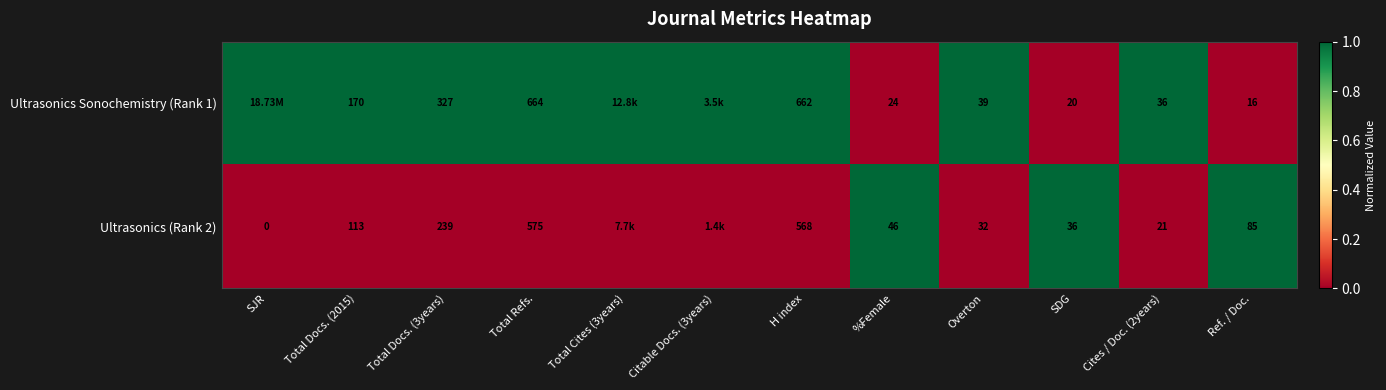

At Total Docs. (3years), list the series in order from smallest to largest.

Ultrasonics (Rank 2), Ultrasonics Sonochemistry (Rank 1)